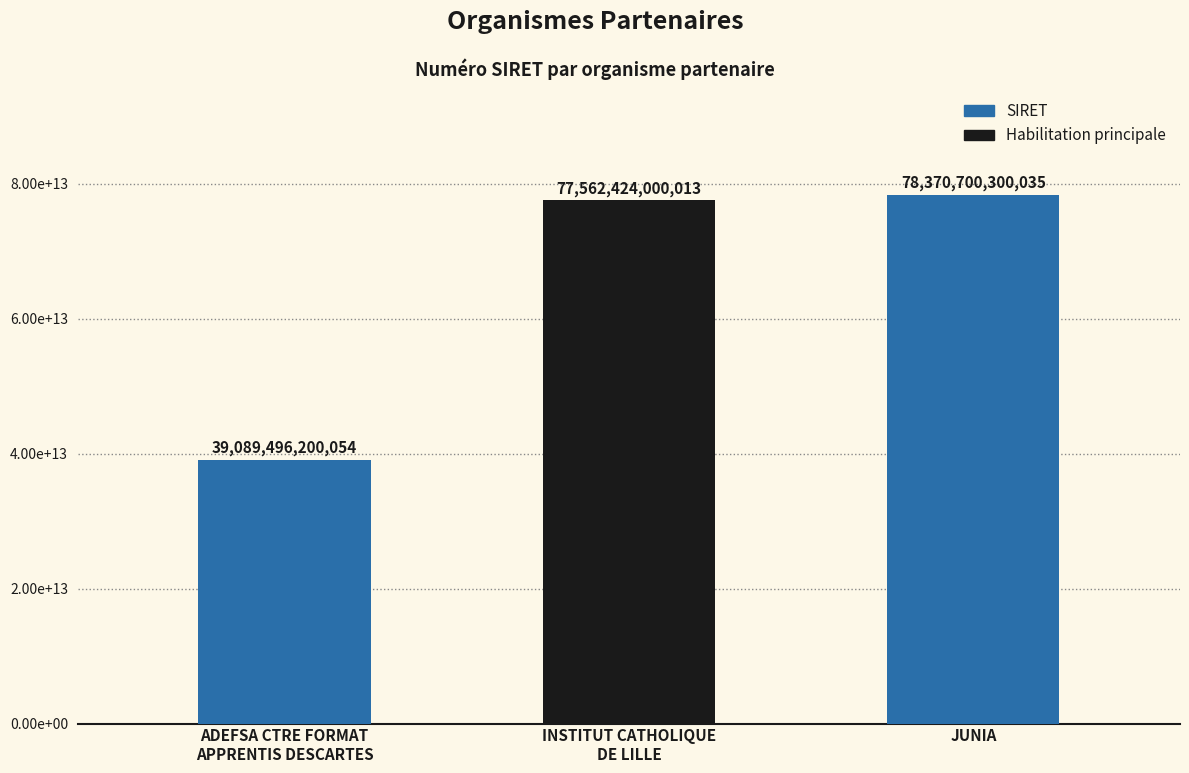

Does the chart contain any negative values?

No